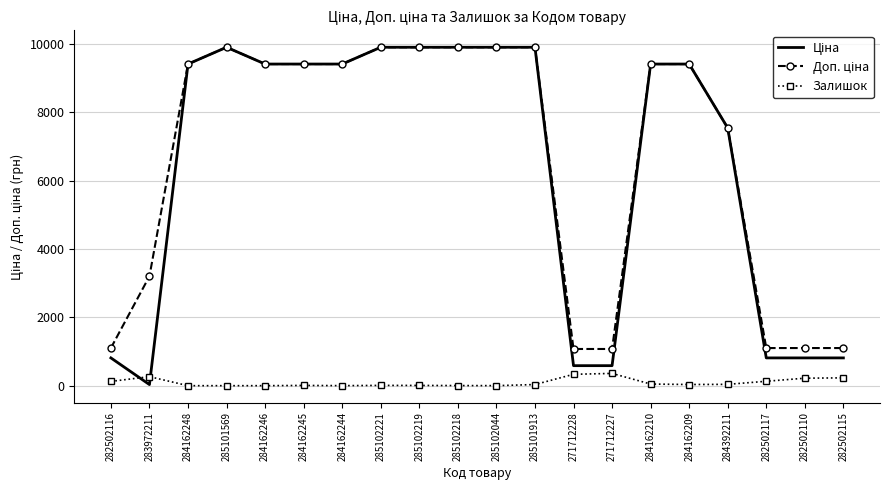

What is the total value across all series at 282502115?

2143.8